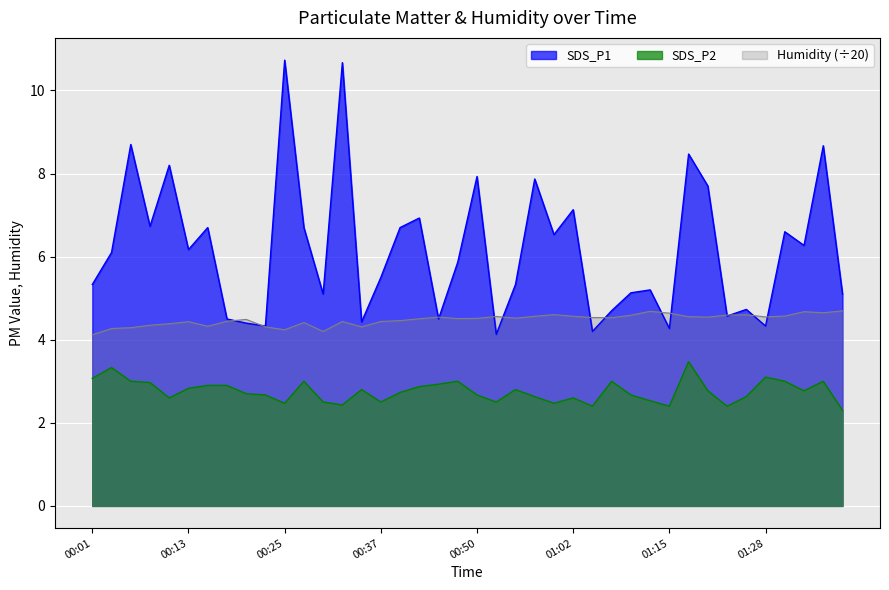

What is the difference between the maximum and minimum values in the SDS_P1 series?

6.6